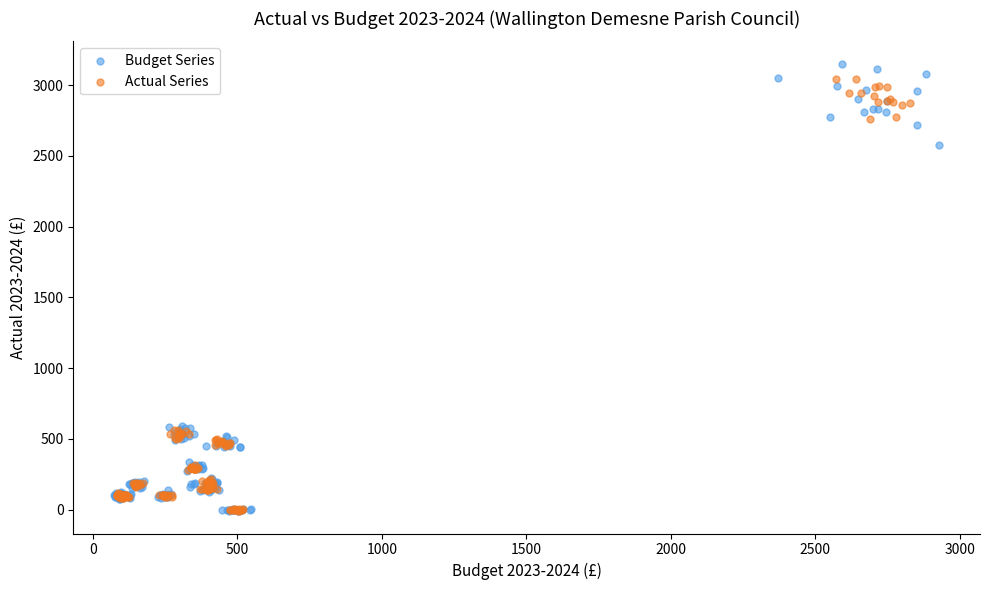

What are all the series names shown in the legend?

Budget Series, Actual Series